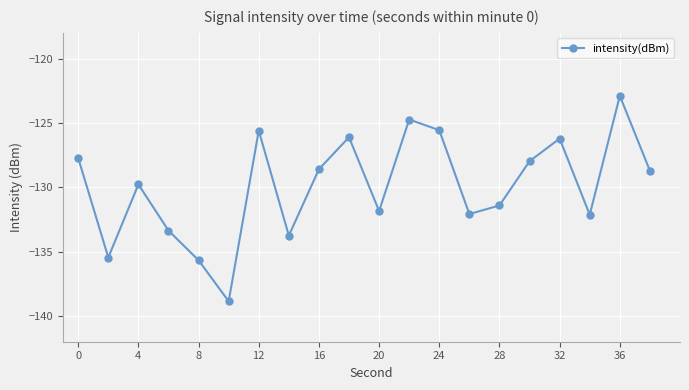

How many interior local valleys (lower than both neighbors) does the data have?

6